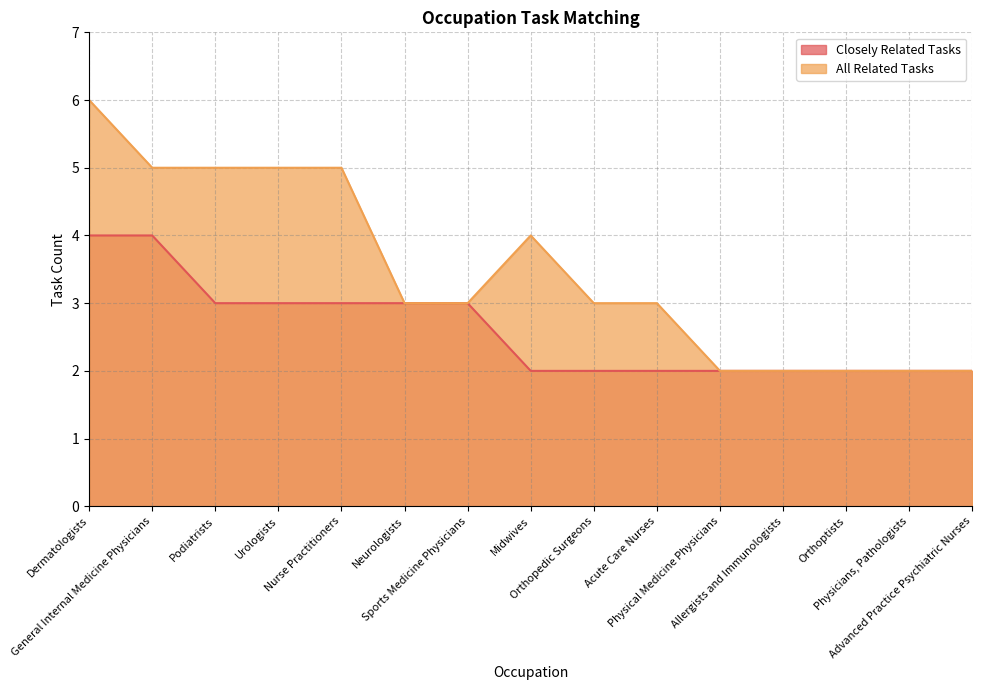

Rank the categories by Closely Related Tasks value from lowest to highest.

Midwives, Orthopedic Surgeons, Acute Care Nurses, Physical Medicine Physicians, Allergists and Immunologists, Orthoptists, Physicians, Pathologists, Advanced Practice Psychiatric Nurses, Podiatrists, Urologists, Nurse Practitioners, Neurologists, Sports Medicine Physicians, Dermatologists, General Internal Medicine Physicians